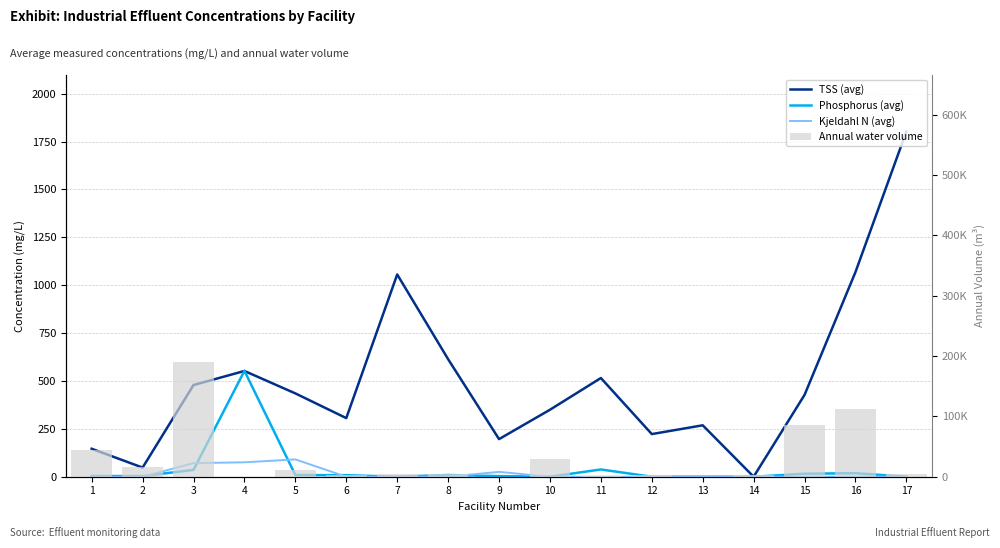

List the series in order of their peak value, highest first.

Annual water volume, TSS (avg), Phosphorus (avg), Kjeldahl N (avg)